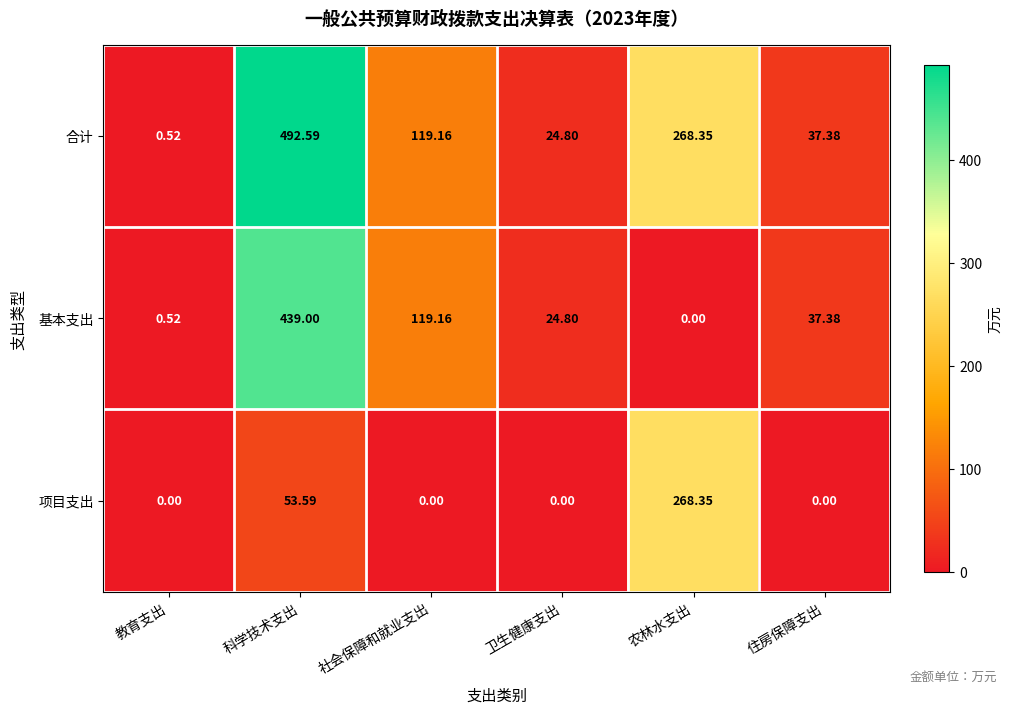

At which category does the chart reach its peak across all series?

科学技术支出